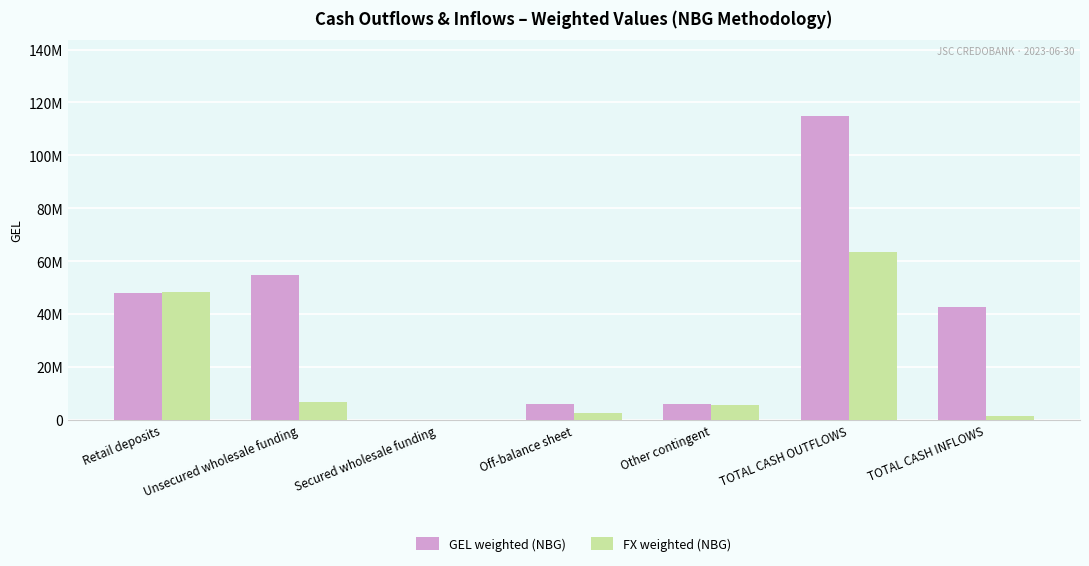

What are all the series names shown in the legend?

GEL weighted (NBG), FX weighted (NBG)